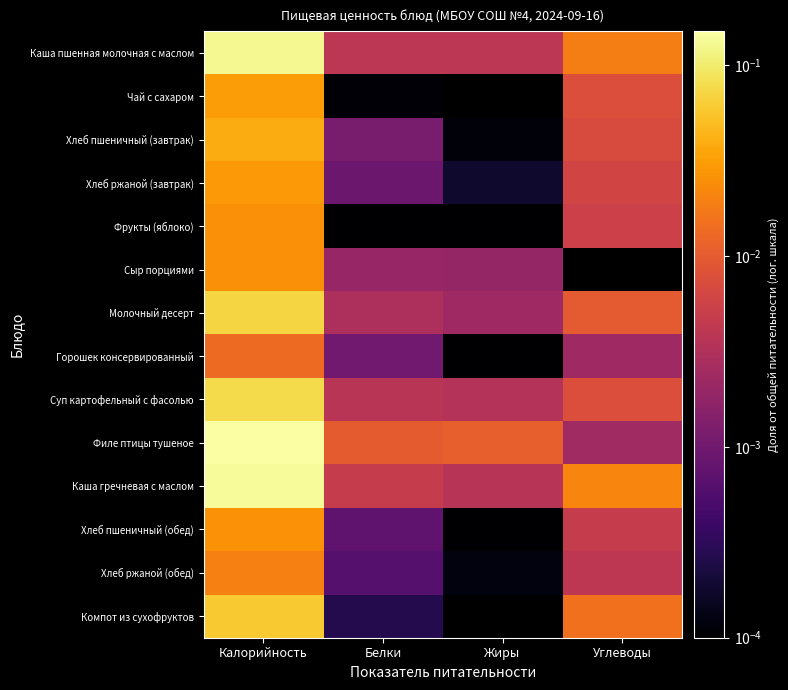

At which category is the sum across all series the highest?

Калорийность